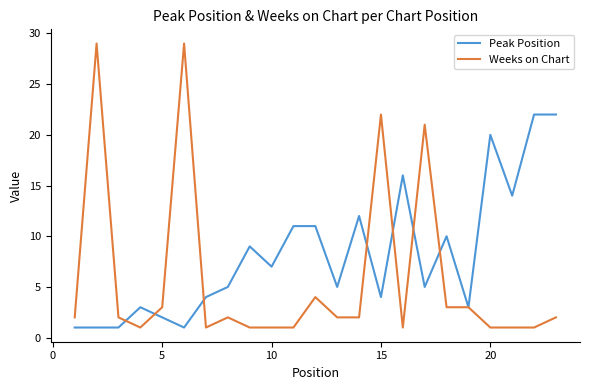

Which series has the largest total across all categories?

Peak Position